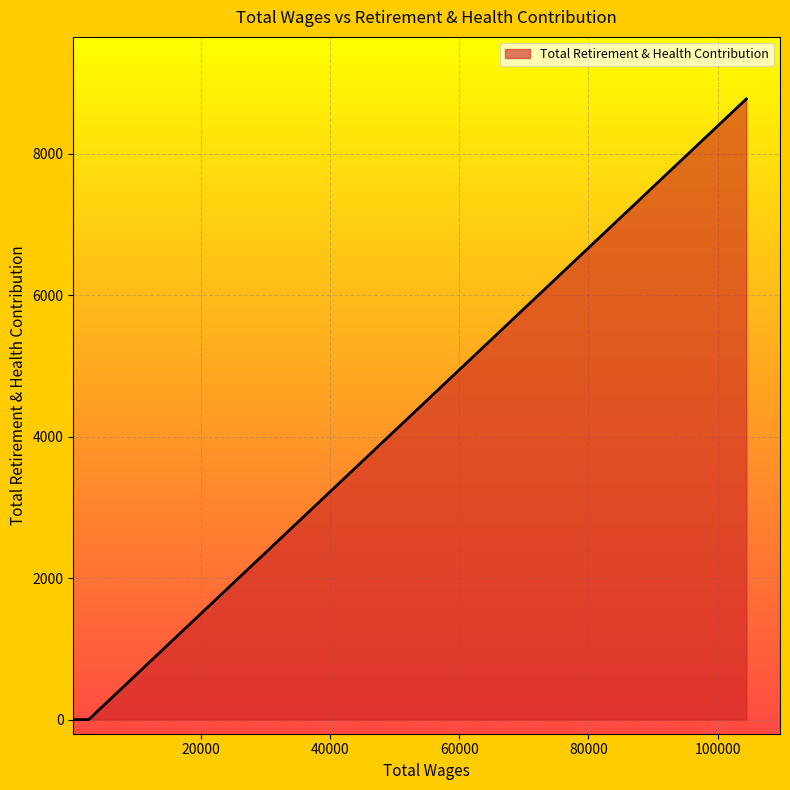

True or false: the data has more than 1 interior local peaks.

False